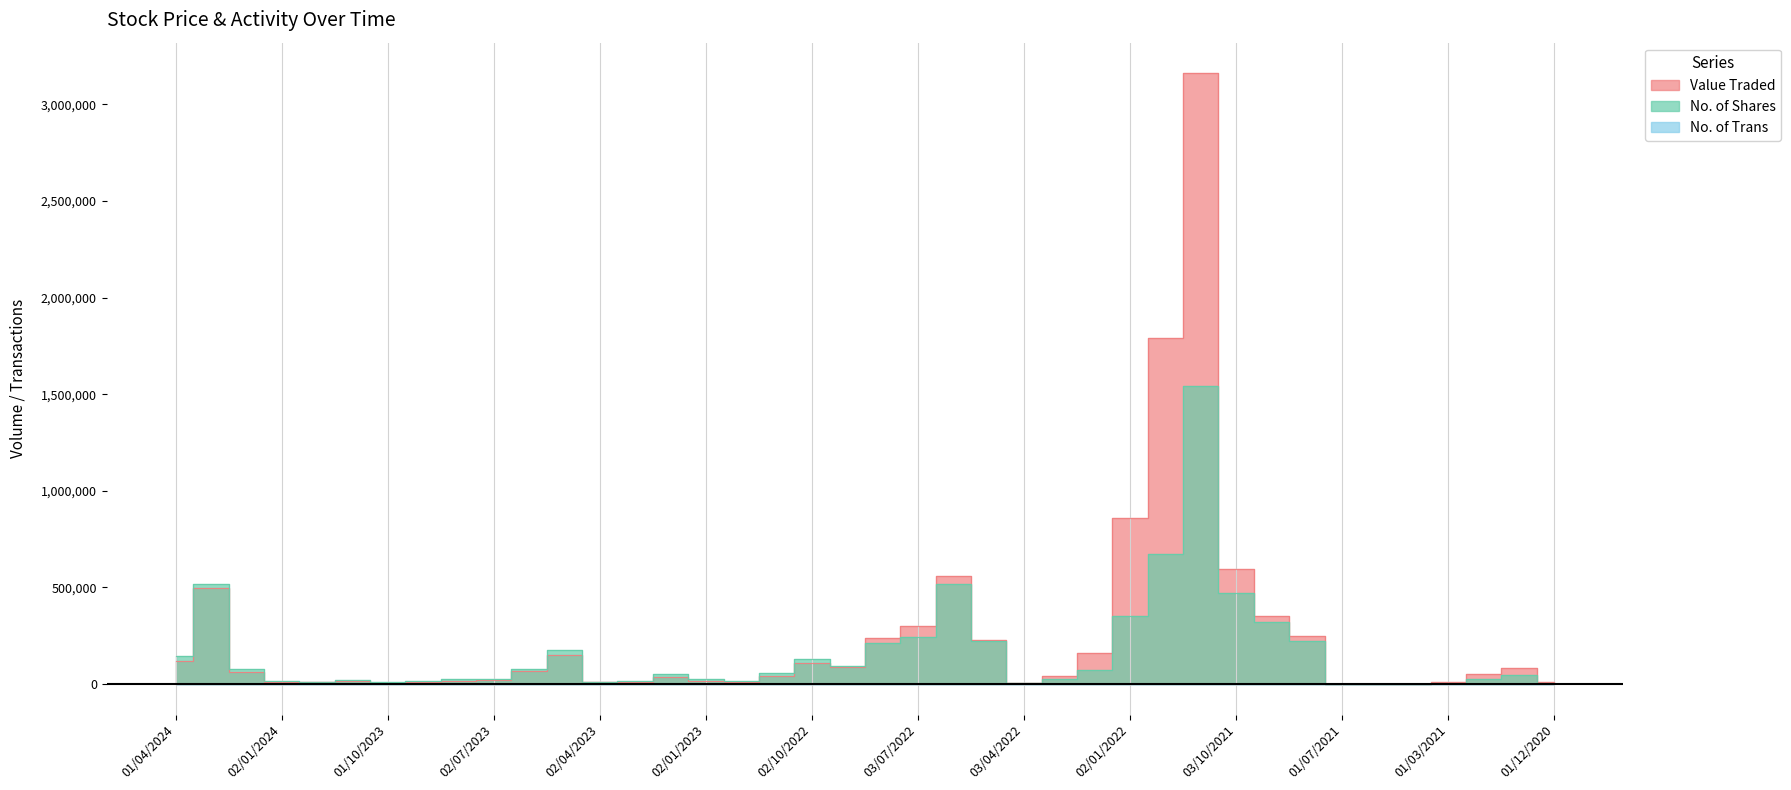

Which has a higher value, 08/05/2022 or 02/04/2023?

08/05/2022